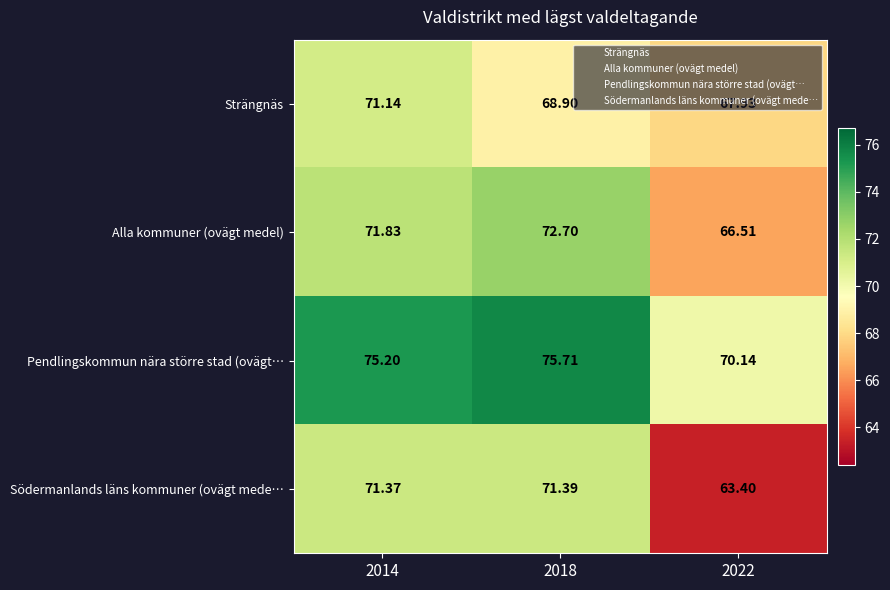

Which series has the largest total across all categories?

Pendlingskommun nära större stad (ovägt…